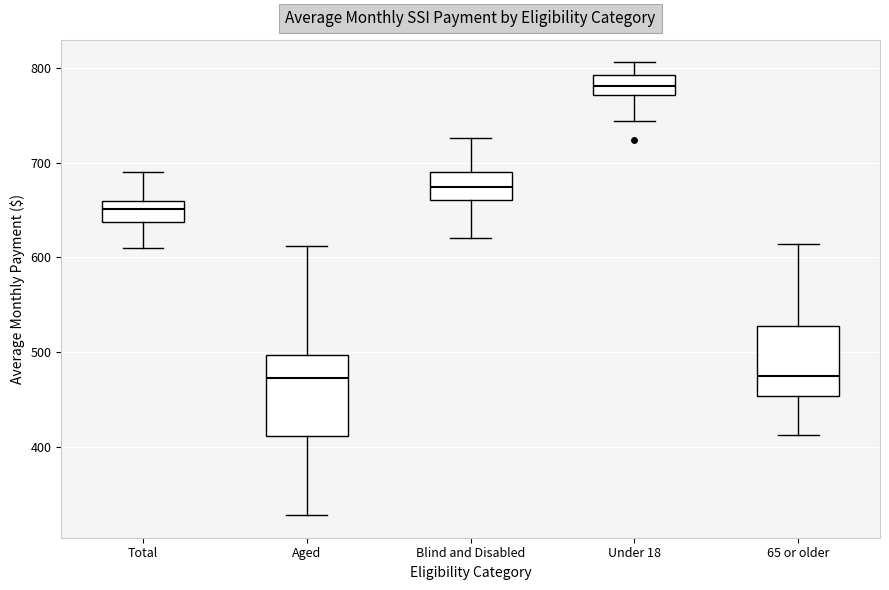

Where does the lower whisker of the box for Aged end on the y-axis? The values are not printed on the chart, so give them approximately, as read against the axis.

330